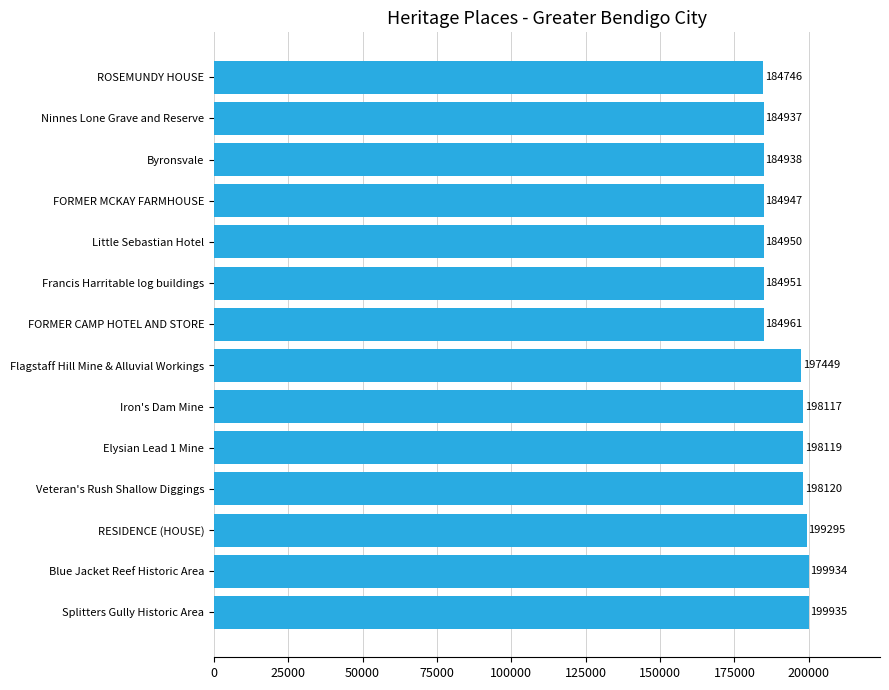

What is the value of the 11th bar from the top?

198120